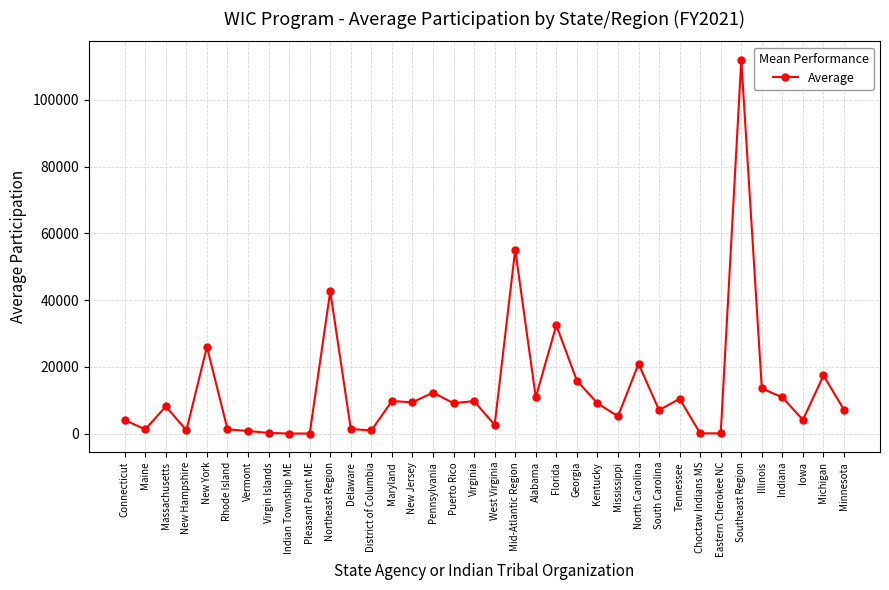

Is this an area chart (filled region under the line)?

No